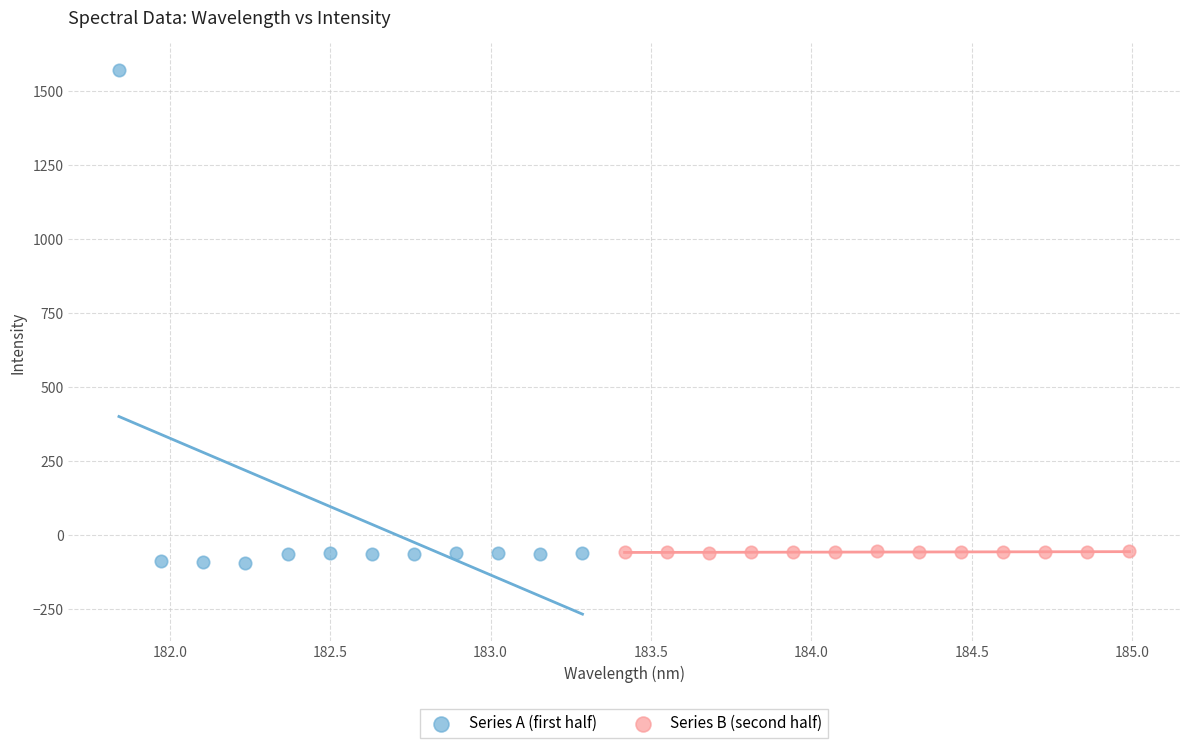

What are all the series names shown in the legend?

Series A (first half), Series B (second half)